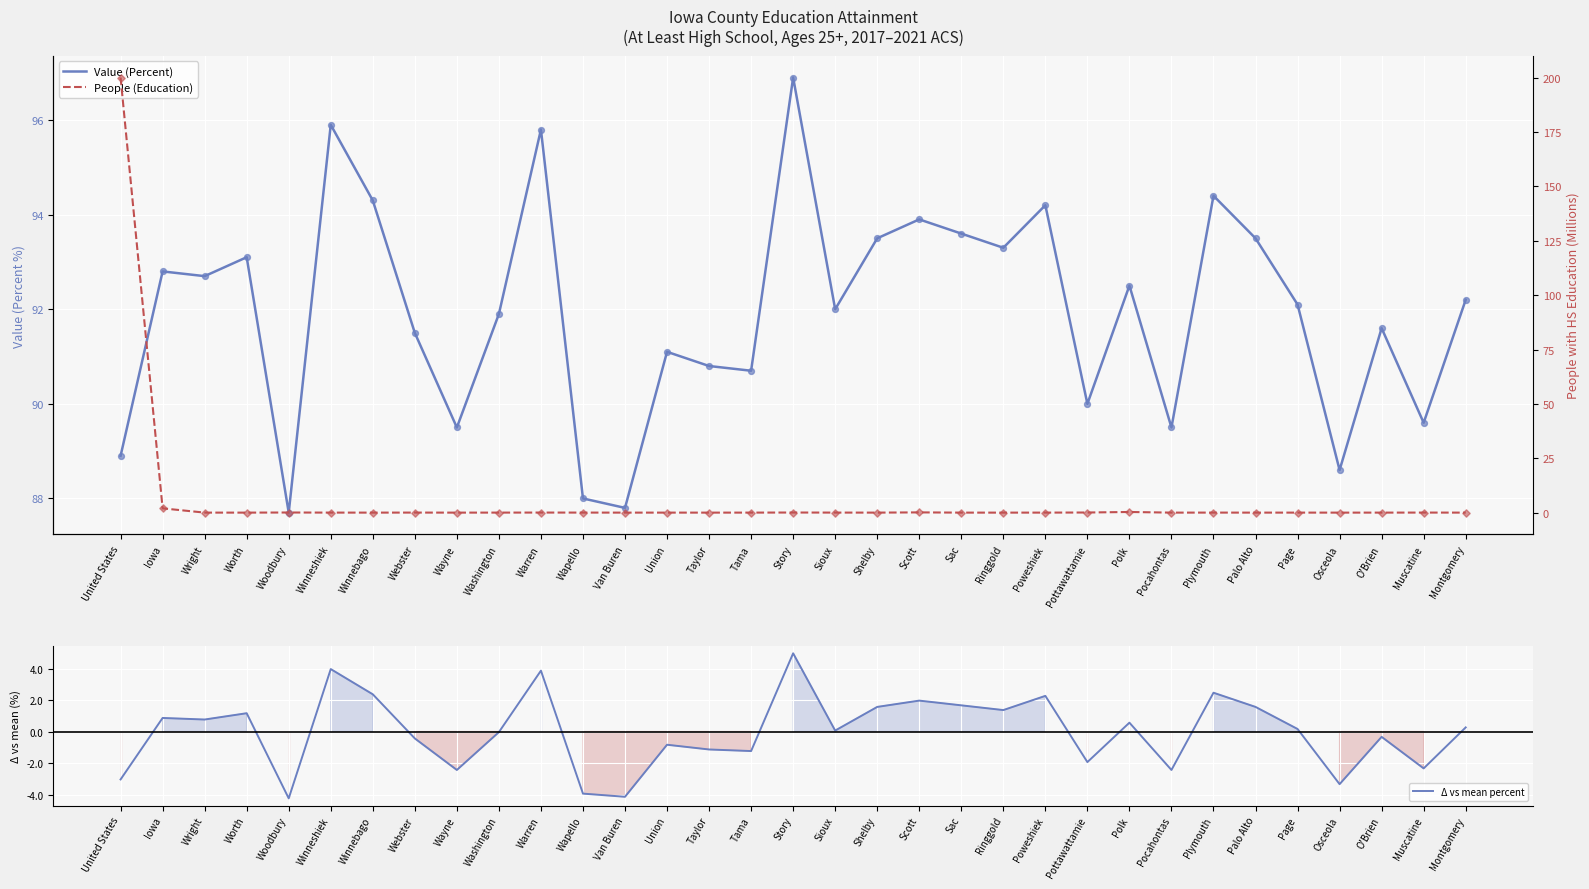

What is the total value across all series at Warren?

99.7